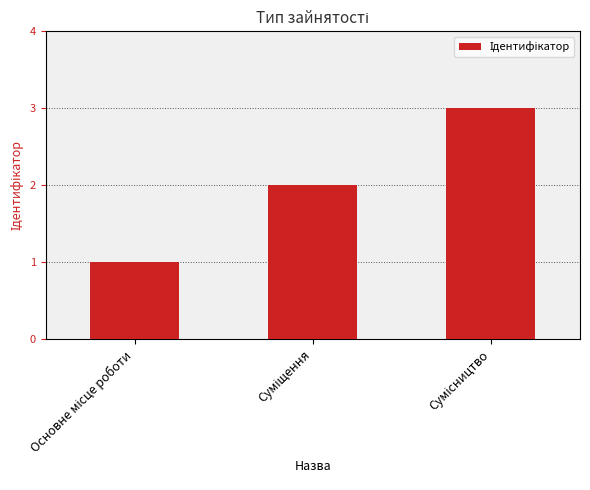

What is the sum of all values?

6